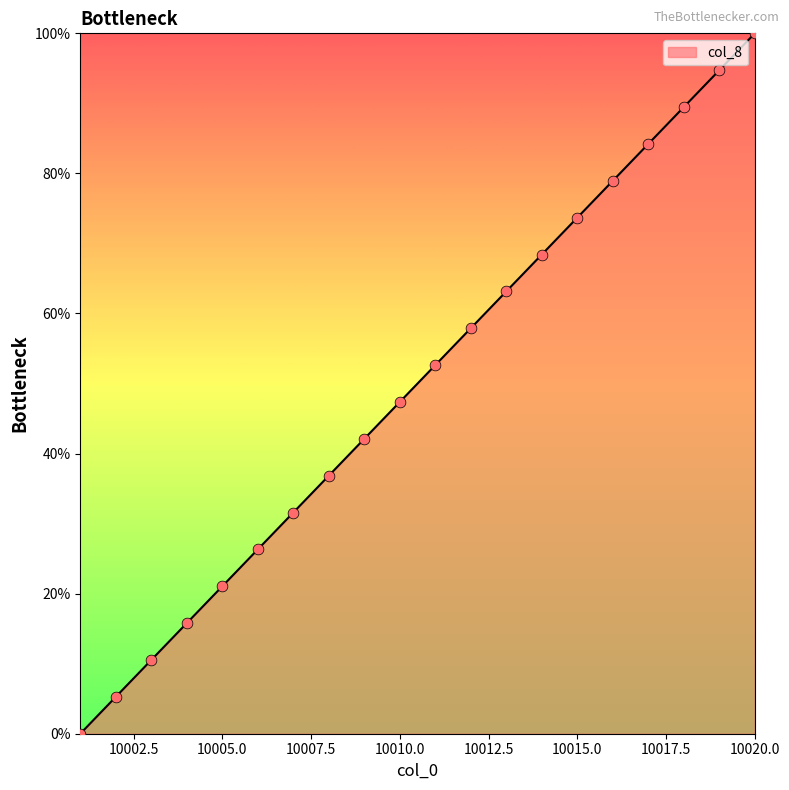

What is the greatest value displayed?

100.0